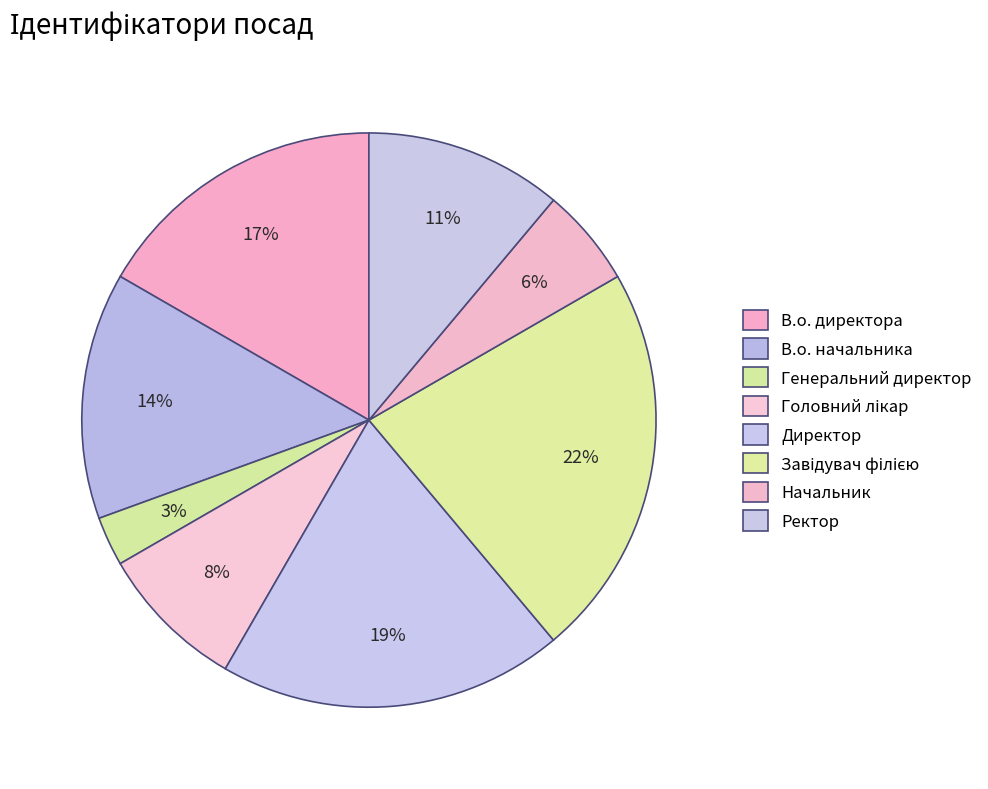

Rank the categories by value from lowest to highest.

Генеральний директор, Начальник, Головний лікар, Ректор, В.о. начальника, В.о. директора, Директор, Завідувач філією